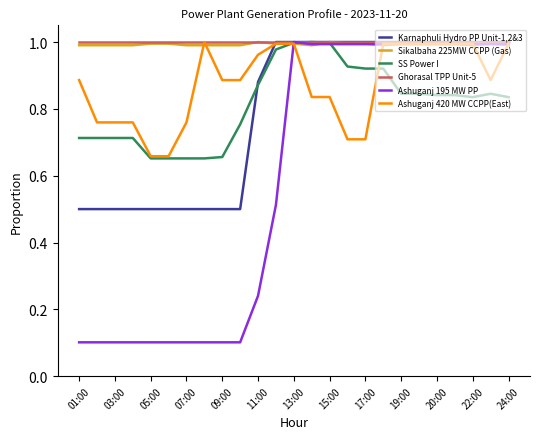

Which series has the widest spread of values?

Ashuganj 195 MW PP